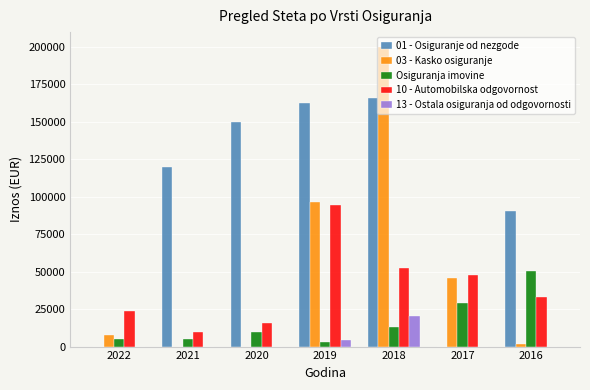

What is the highest value of the Osiguranja imovine series?

50292.9